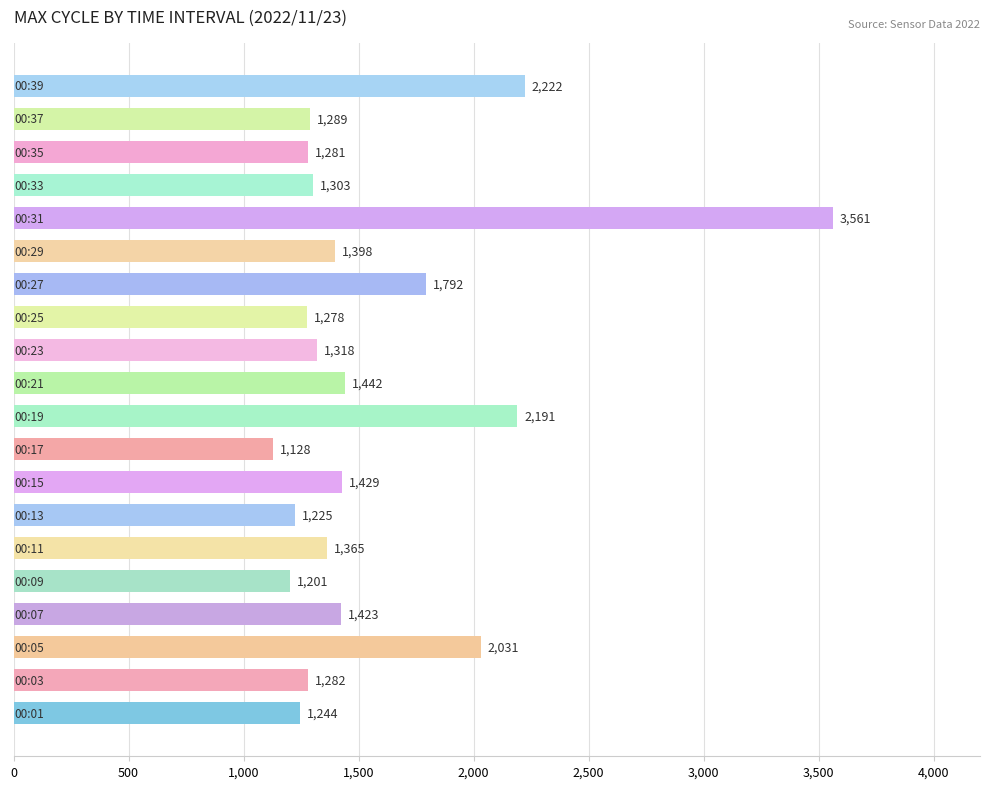

What is the difference between the maximum and minimum values?

2433